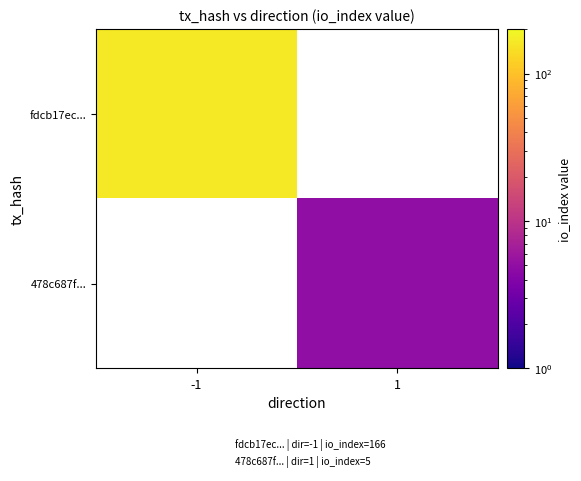

Is the value of fdcb17ec... at -1 greater than the value of 478c687f... at -1?

No